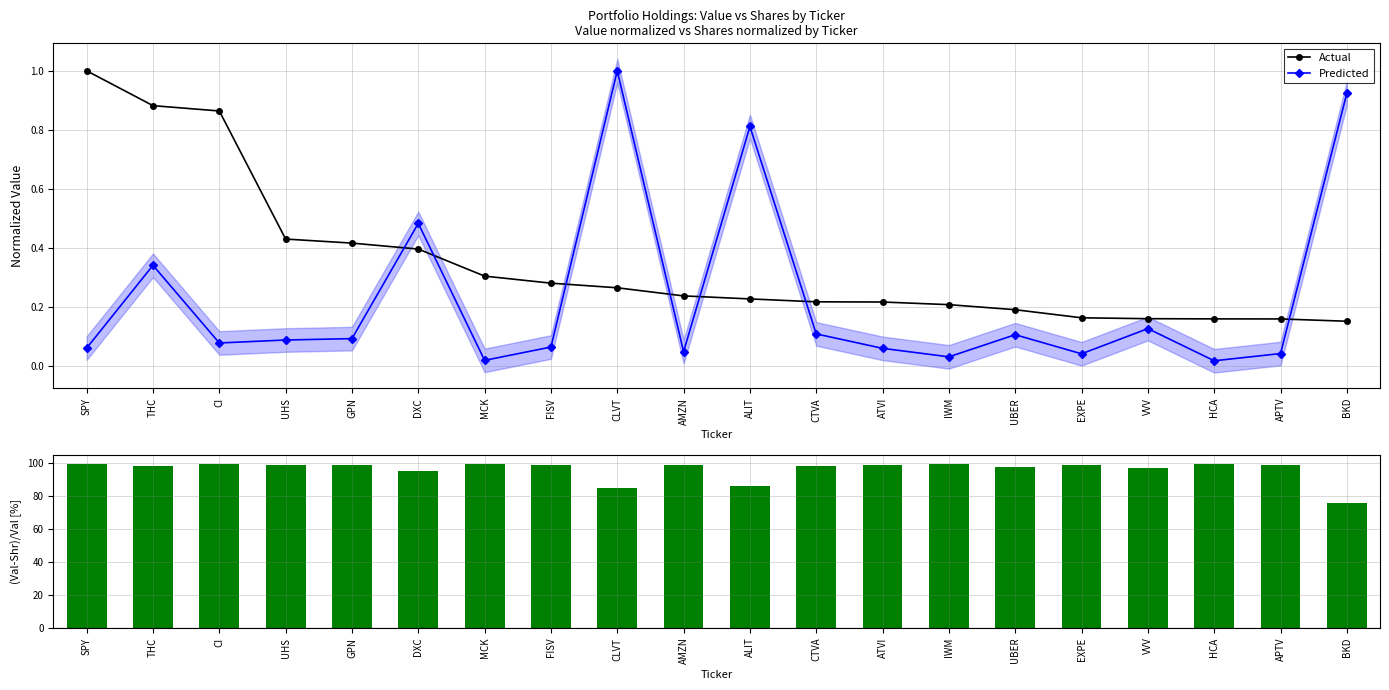

Rank the series at ATVI from lowest to highest value.

Predicted, Actual, (Actual-Predicted)/Actual [%]